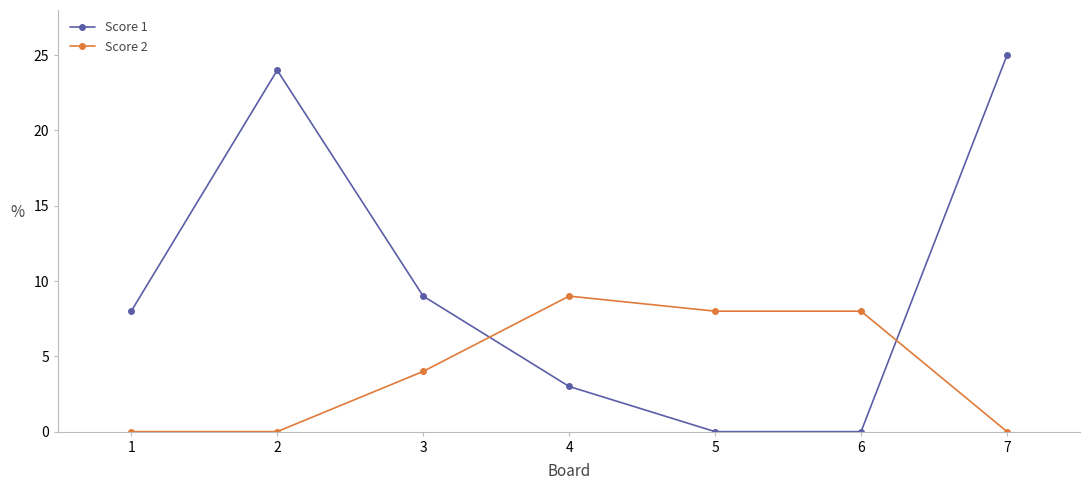

What is the value of the Score 1 point at the 7th from the left?

25